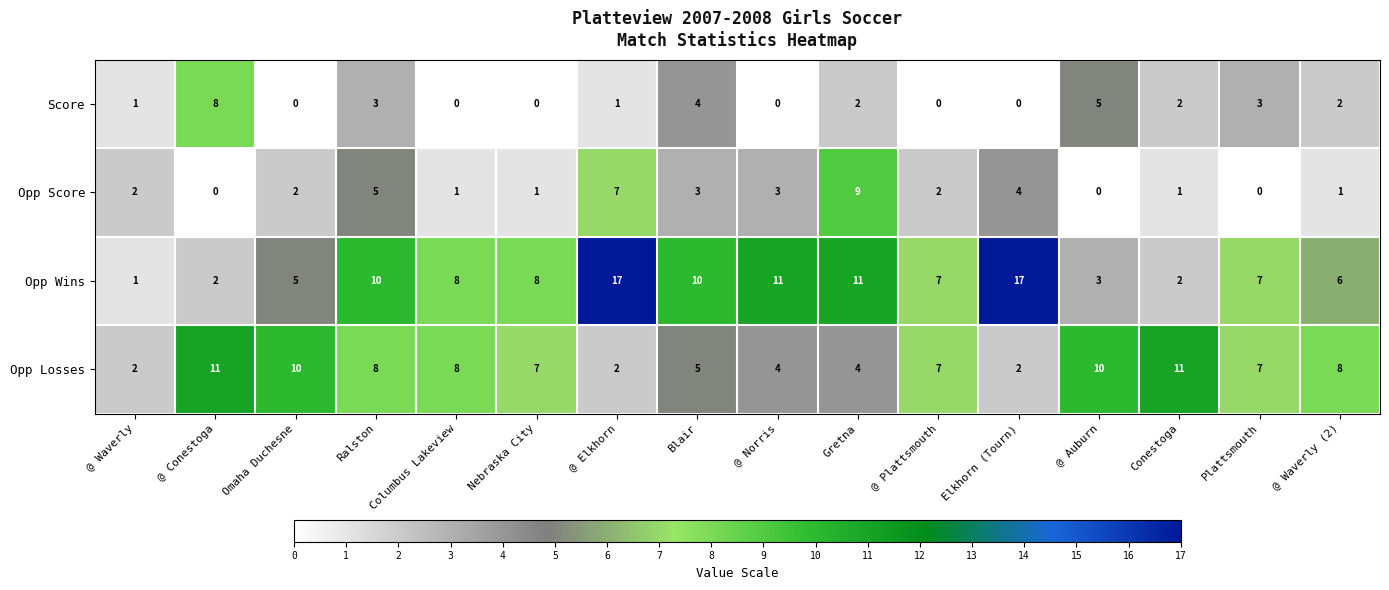

At which category is the sum across all series the highest?

@ Elkhorn